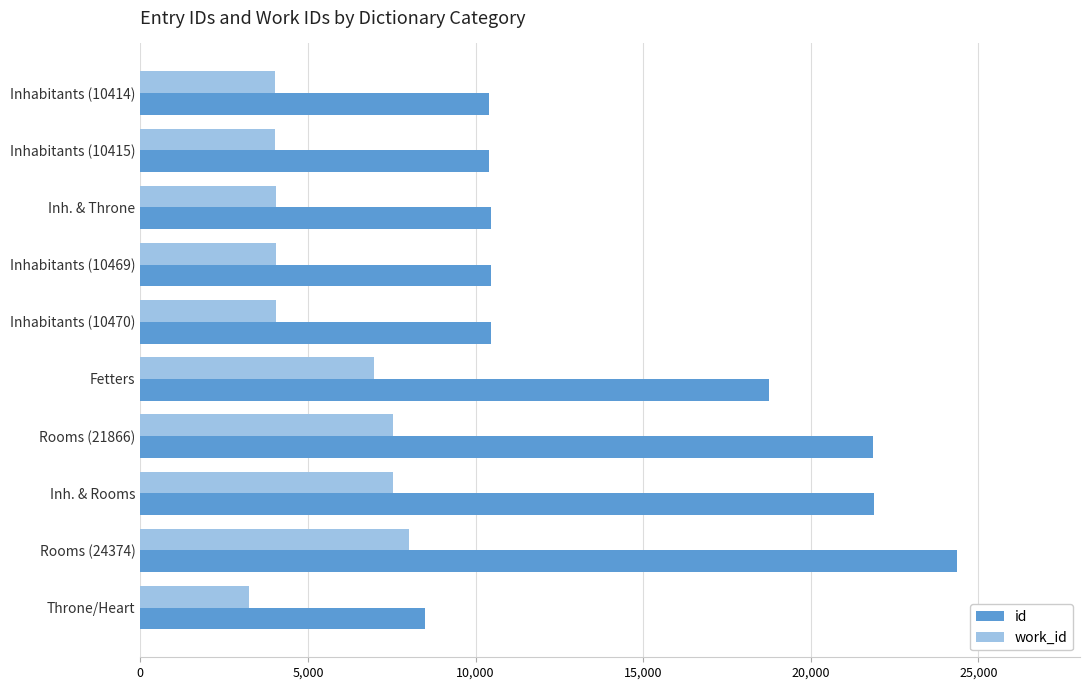

How many values in the work_id series are below 4040?

5